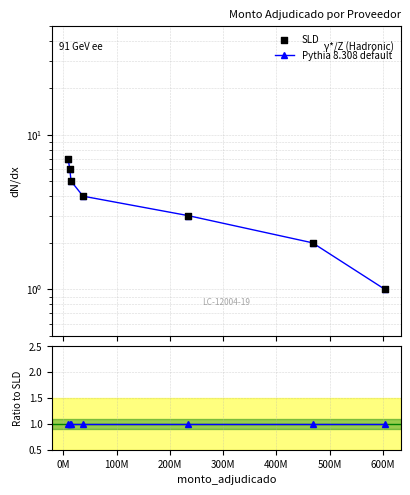

Is the value of ratio at 400M greater than the value of SLD at 0M?

No